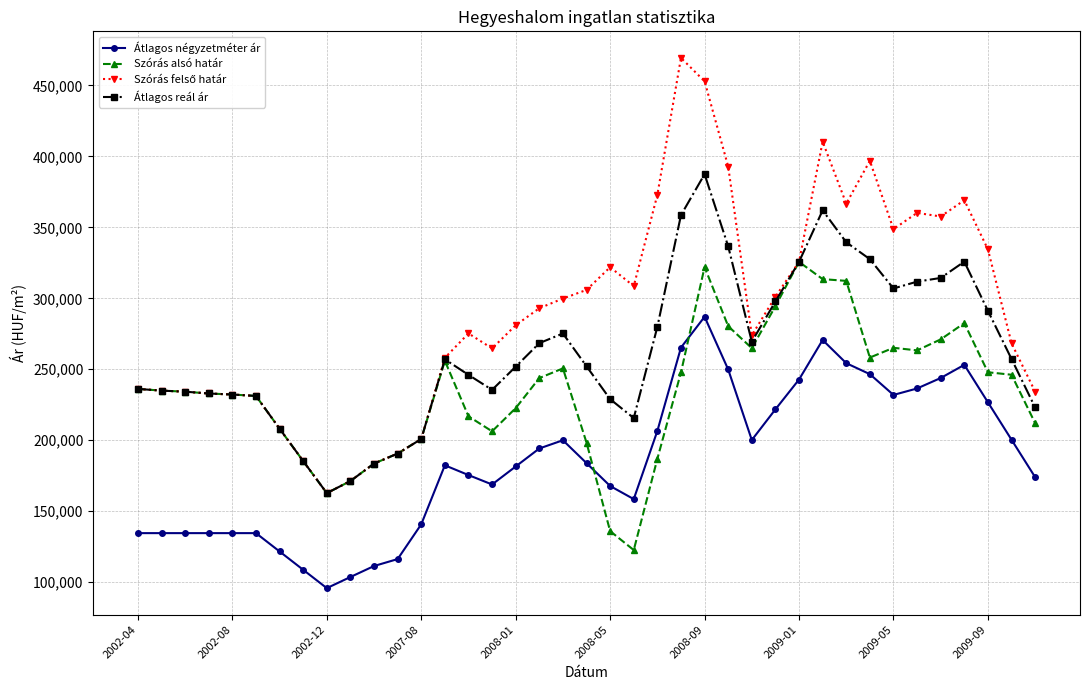

What is the value of the Szórás alsó határ point at the 37th from the left?

247915